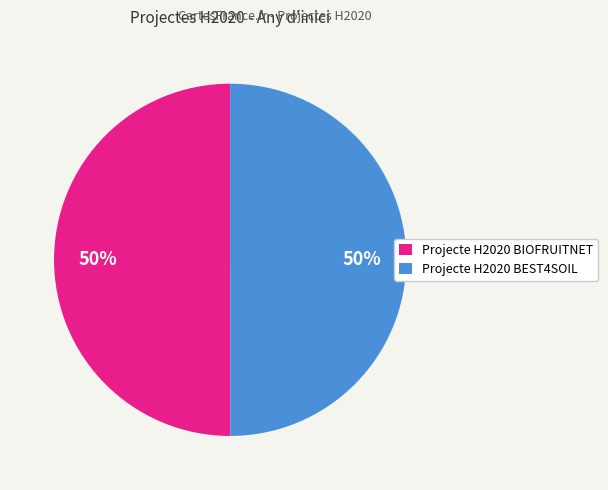

Is the sum of Projecte H2020 BIOFRUITNET and Projecte H2020 BEST4SOIL greater than half?

Yes